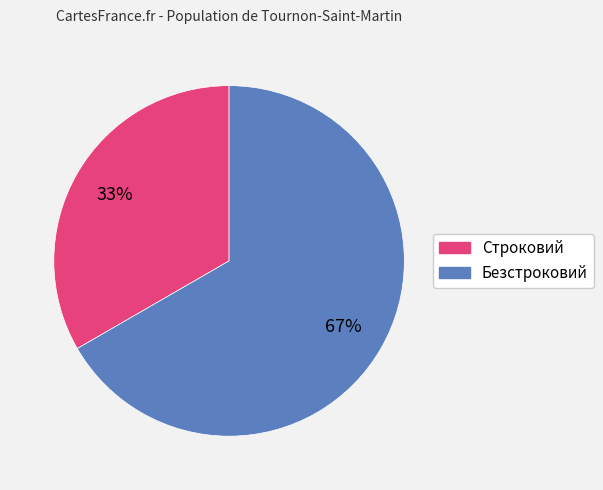

To the nearest percent, what percentage of the pie is Безстроковий?

67%